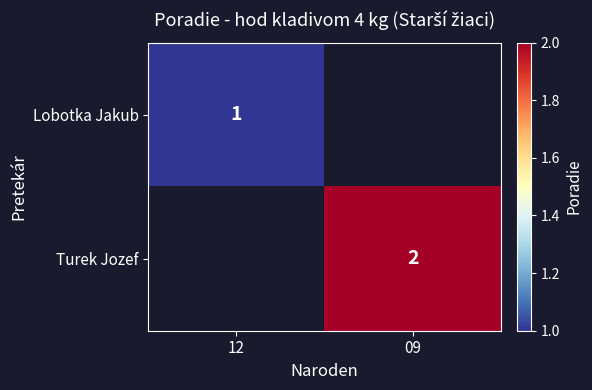

Is it true that Turek Jozef equals 2 at 09?

True